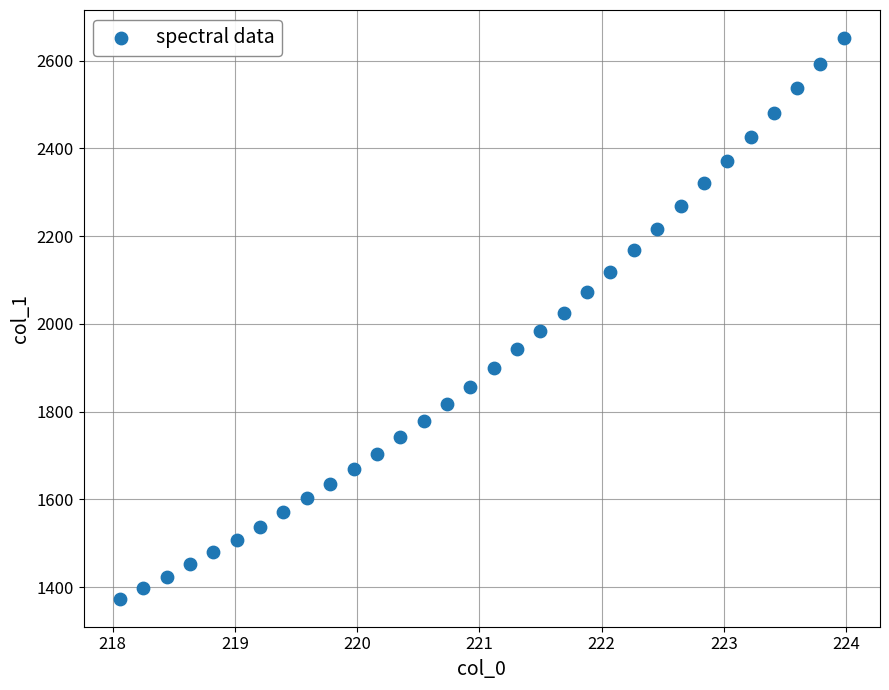

What is the range of Y values (max minus min)?

1277.8